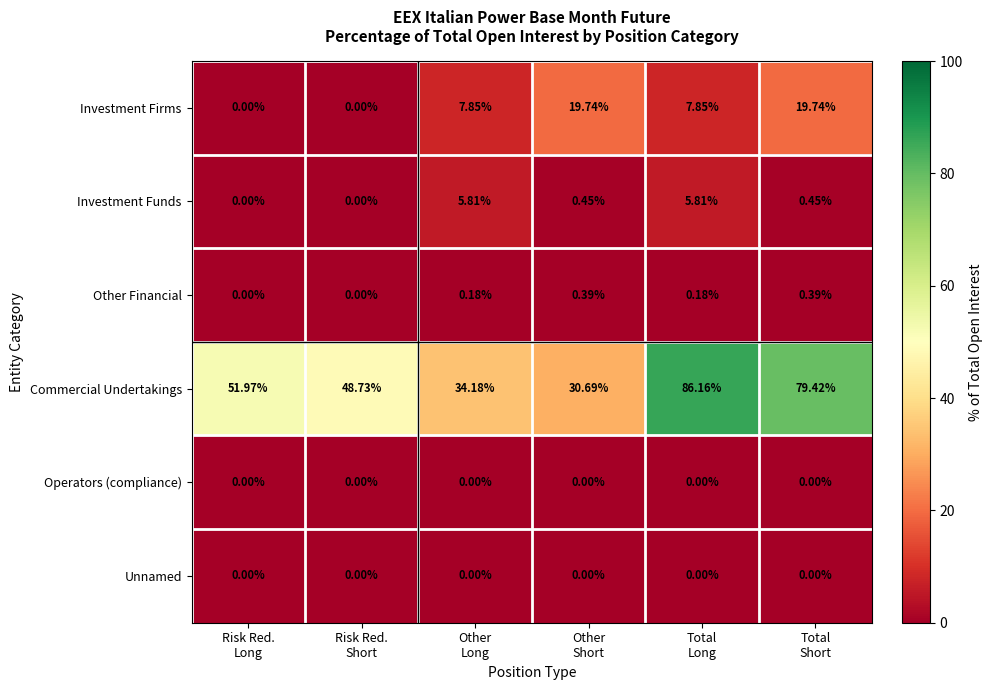

At how many categories does at least one series exceed 47?

4